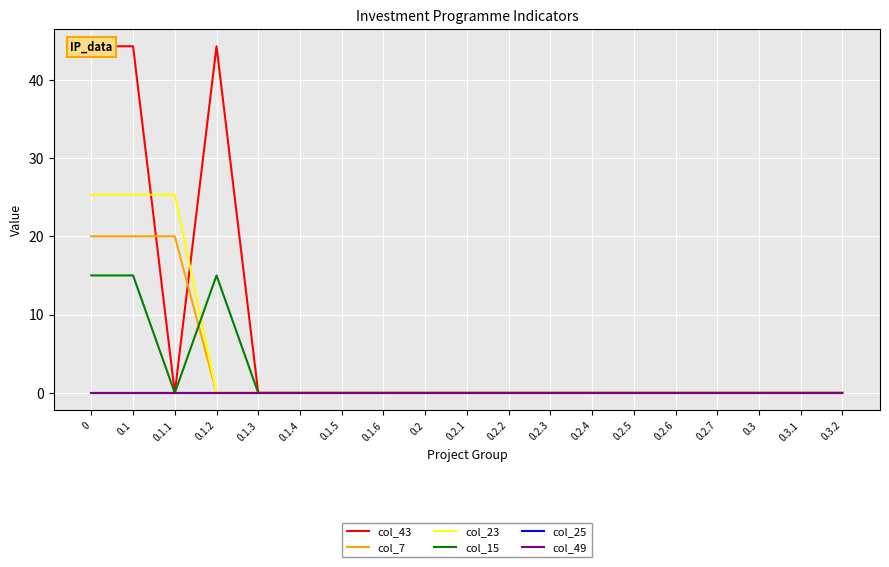

True or false: col_7 has more than 2 interior local peaks.

False